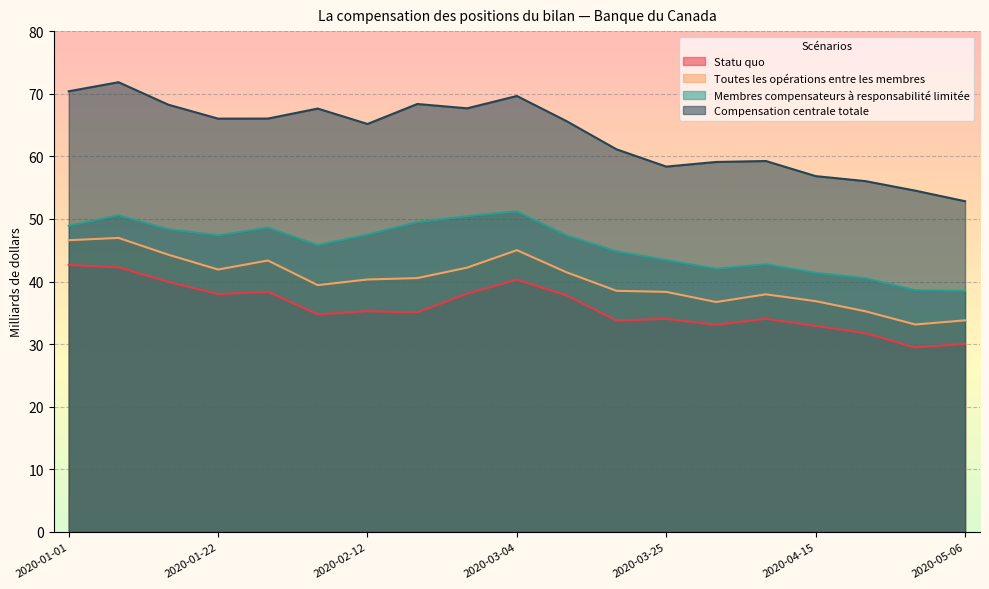

Where is the first local maximum for Toutes les opérations entre les membres?

2020-01-08